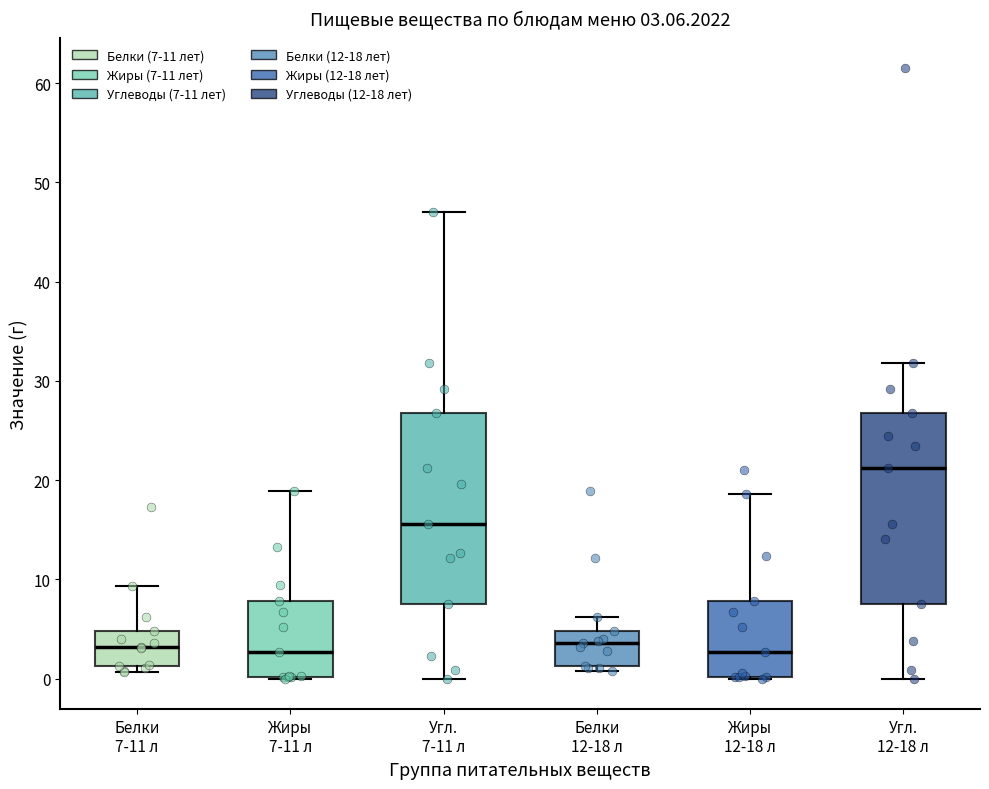

Which box's median line is the highest?

Угл. 12-18 л